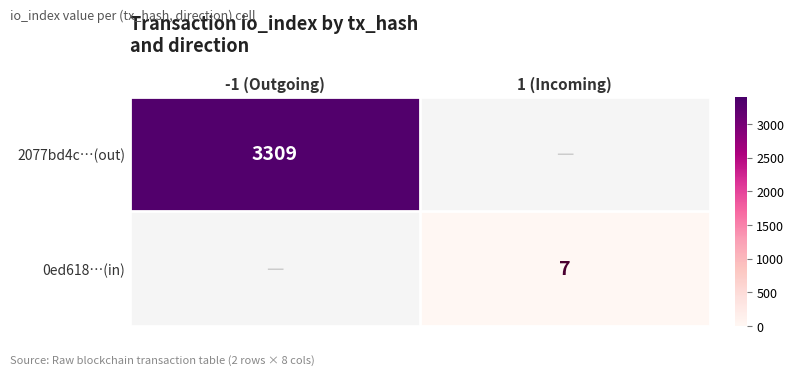

Which label corresponds to the largest value in the chart?

-1 (Outgoing)